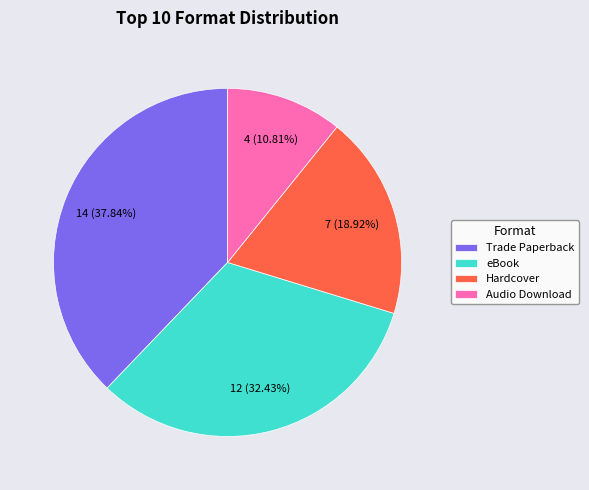

What is the smallest slice in the pie chart?

Audio Download